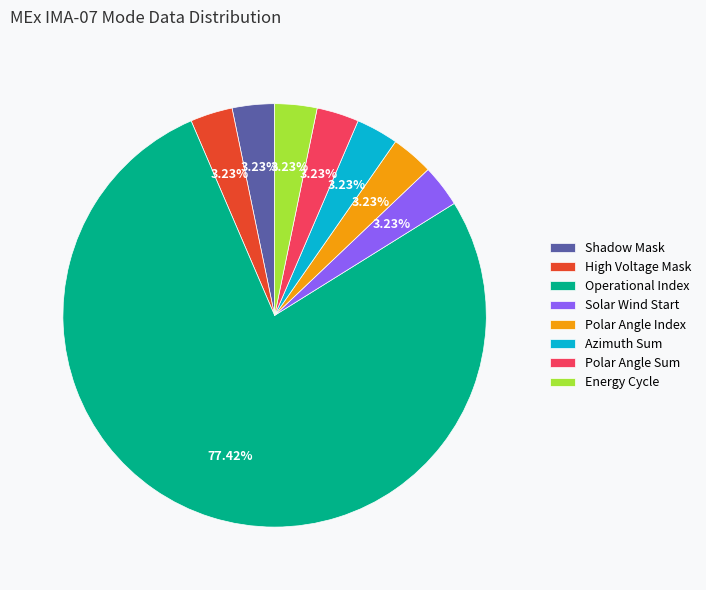

Count the number of slices in the pie.

8